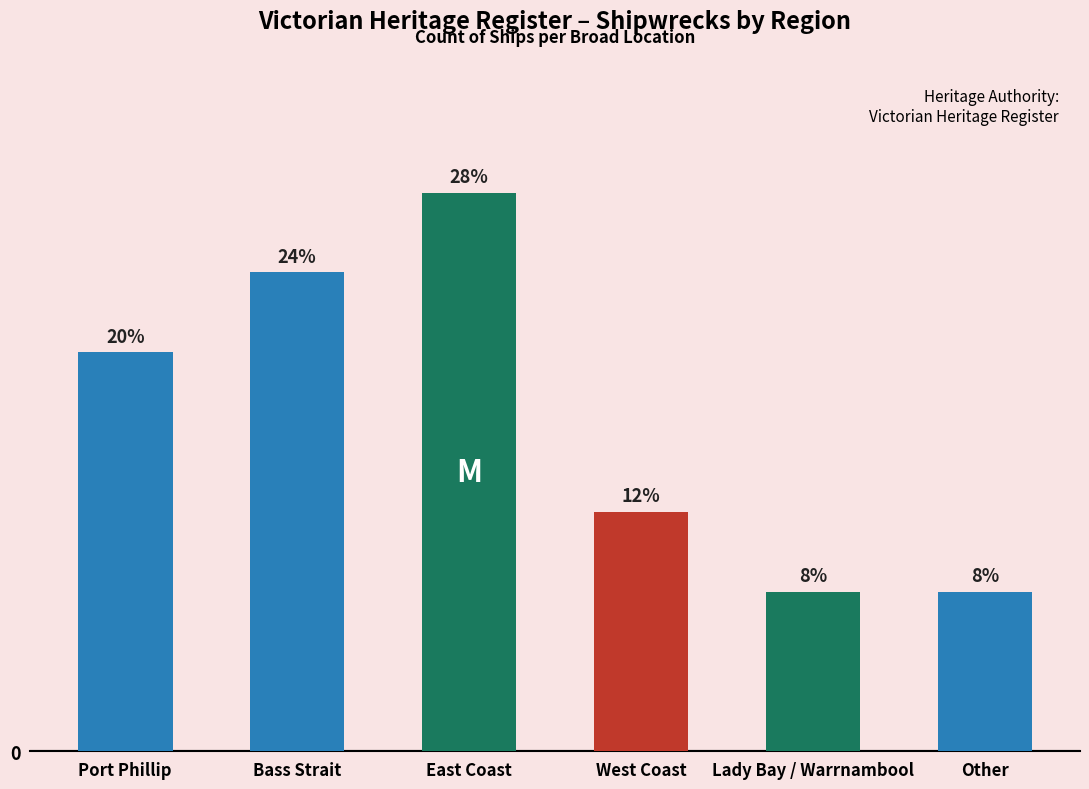

What is the value of the 3rd bar from the left?

7